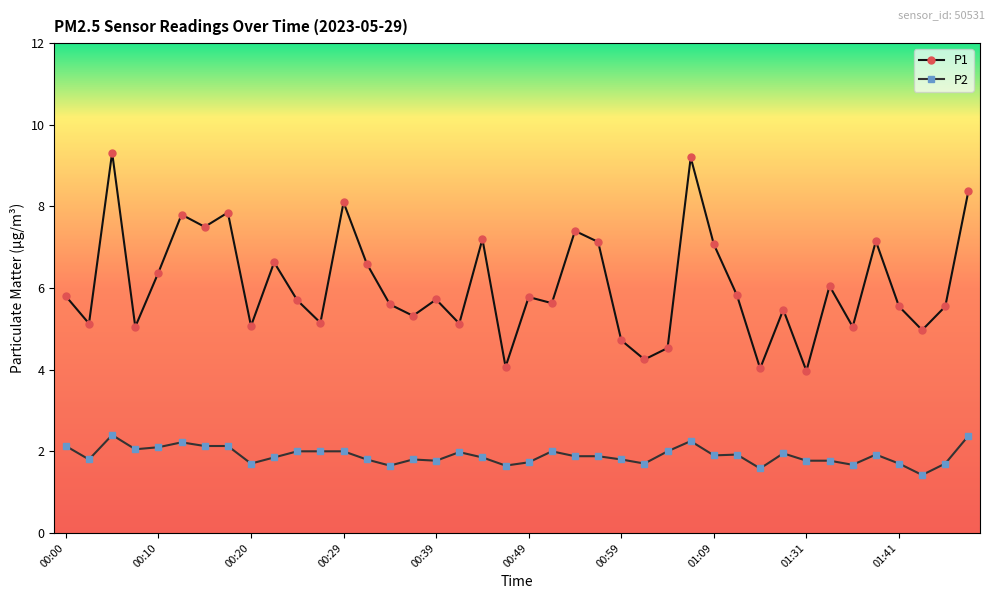

What is the value of the P2 point at the 17th from the left?

1.8